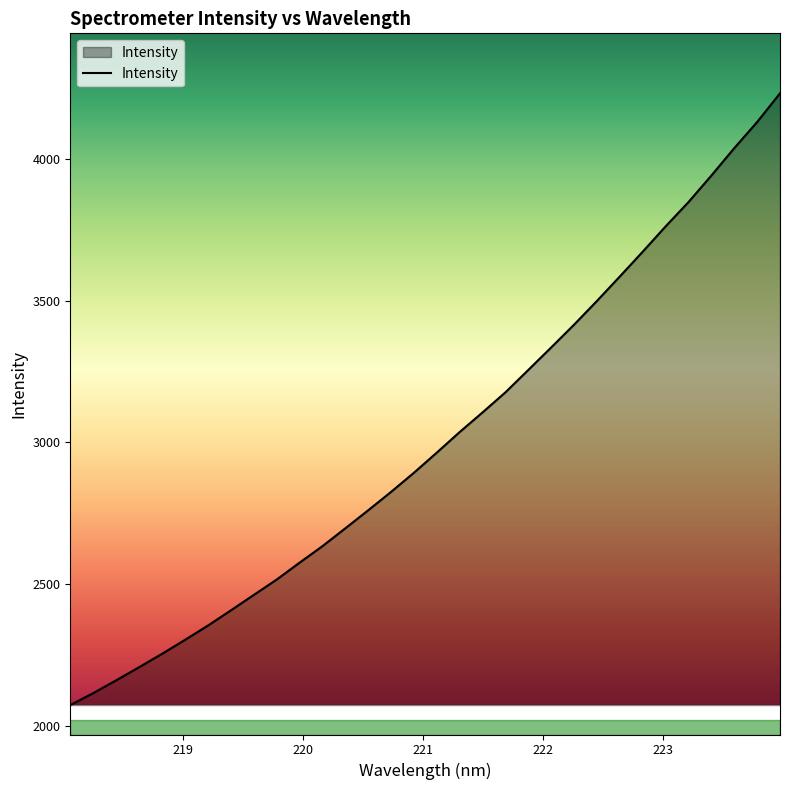

What is the sum of all values?

96241.3